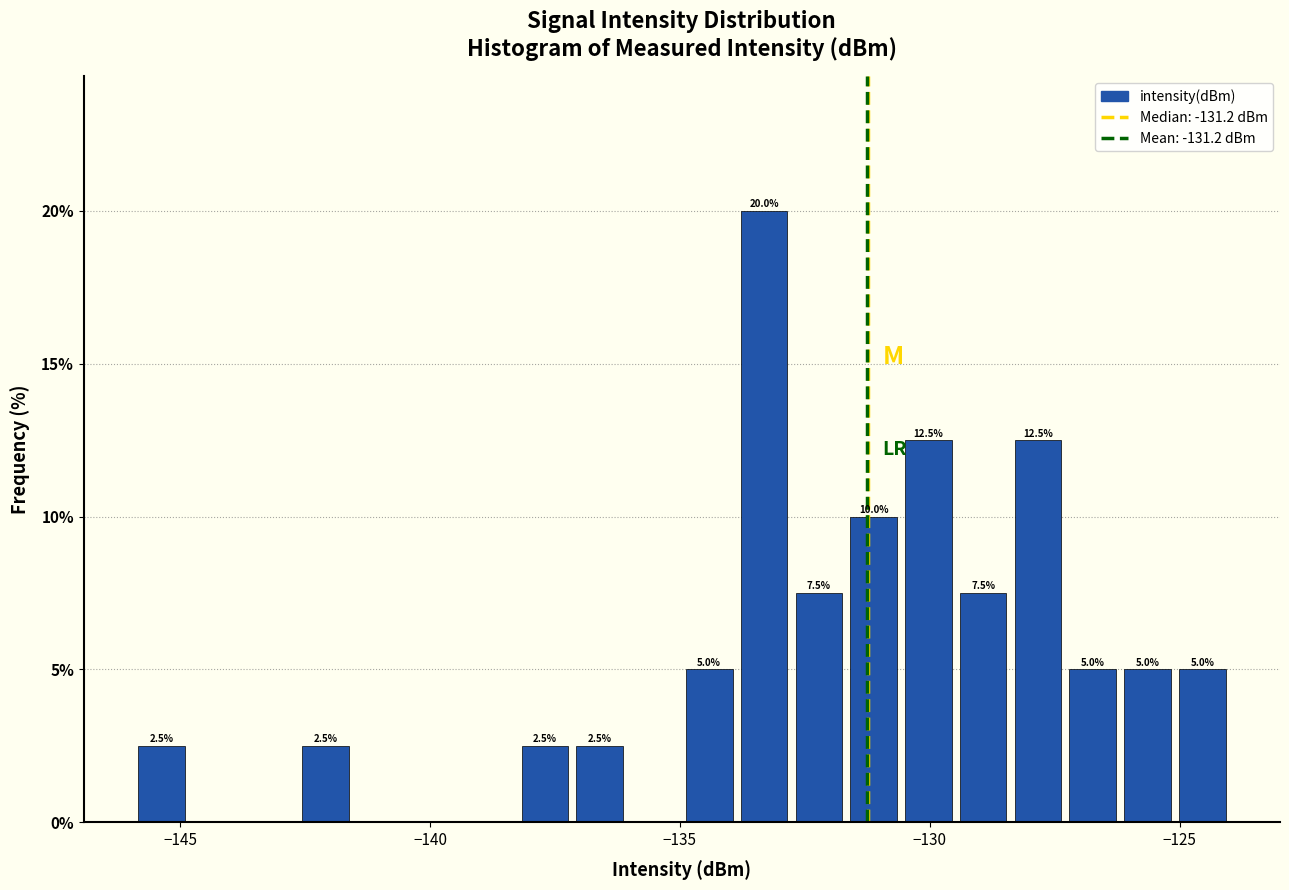

Around what value on the x-axis is the tallest bar? Give the approximate position of its centre, as read against the axis.

-133.5